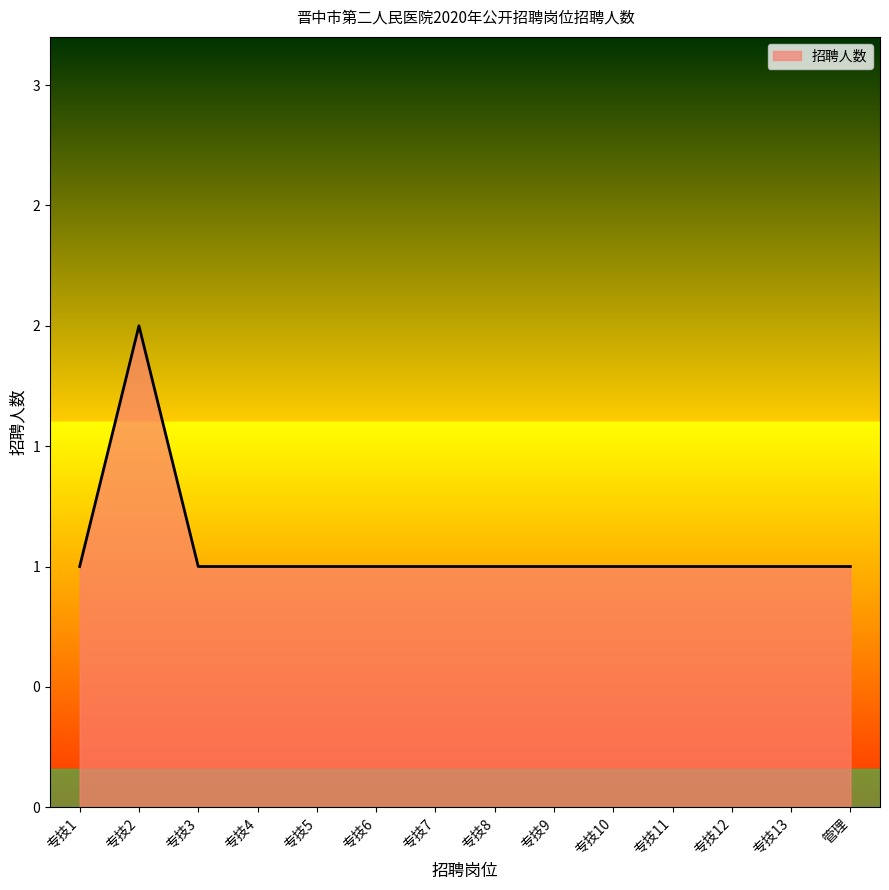

What is the sum of the values at 专技12 and 专技8?

2